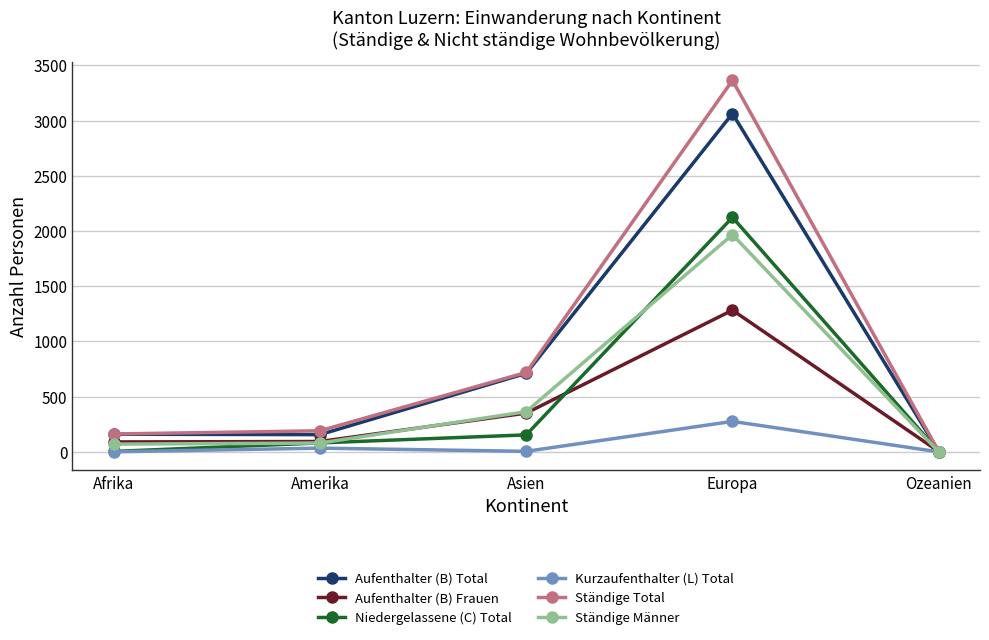

What is the spread (max minus min) of values at Ozeanien?

3